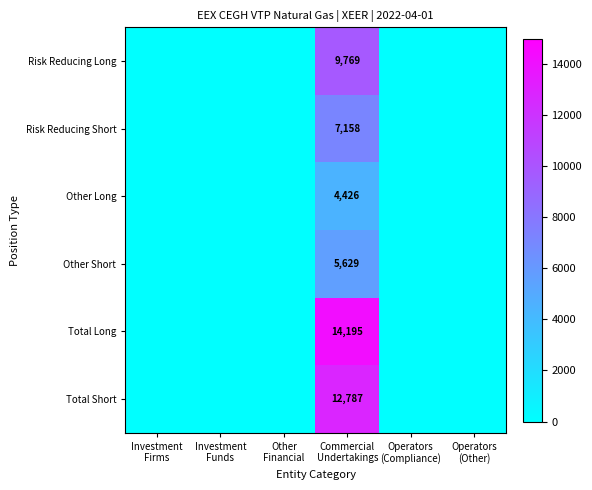

True or false: Total Long has a value of -5579 at Operators (Other).

False